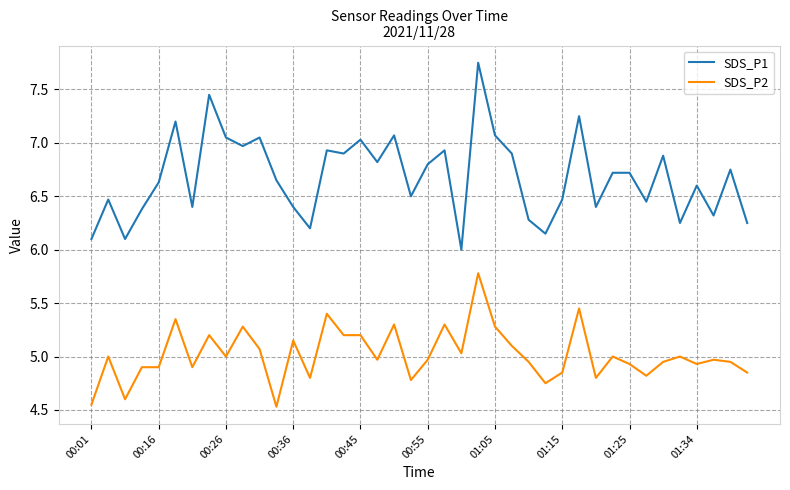

True or false: SDS_P2 has more than 0 points higher than both neighbors.

True